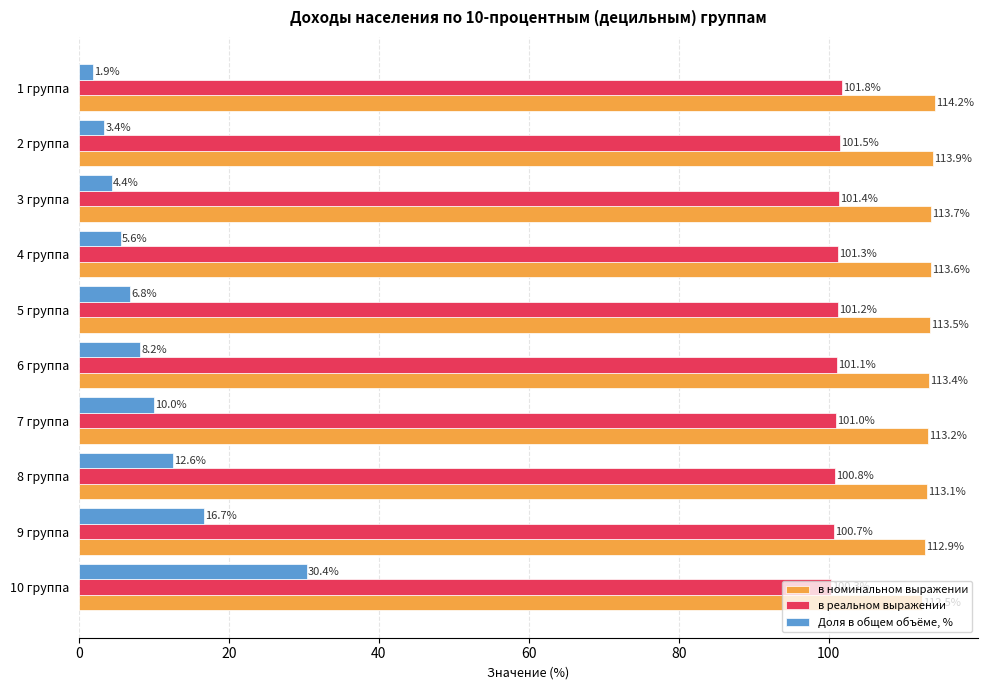

What is the sum of the в номинальном выражении values at 3 группа and 2 группа?

227.6